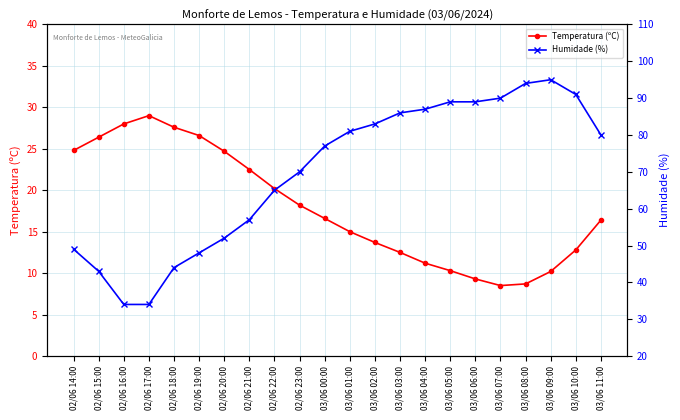

What is the sum of the Humidade (%) values at 03/06 09:00 and 03/06 00:00?

172.0